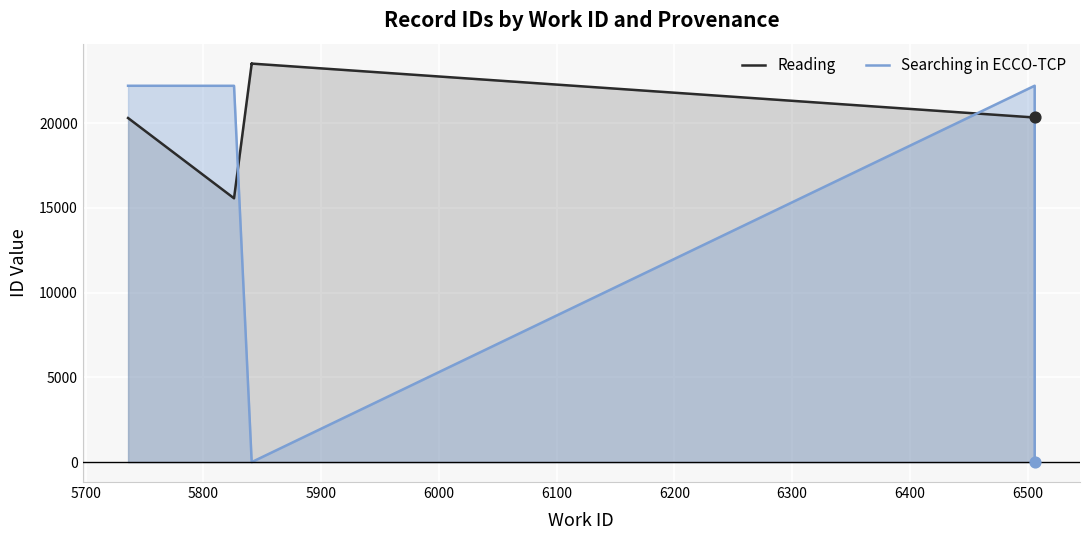

Which series has the largest total across all categories?

Reading